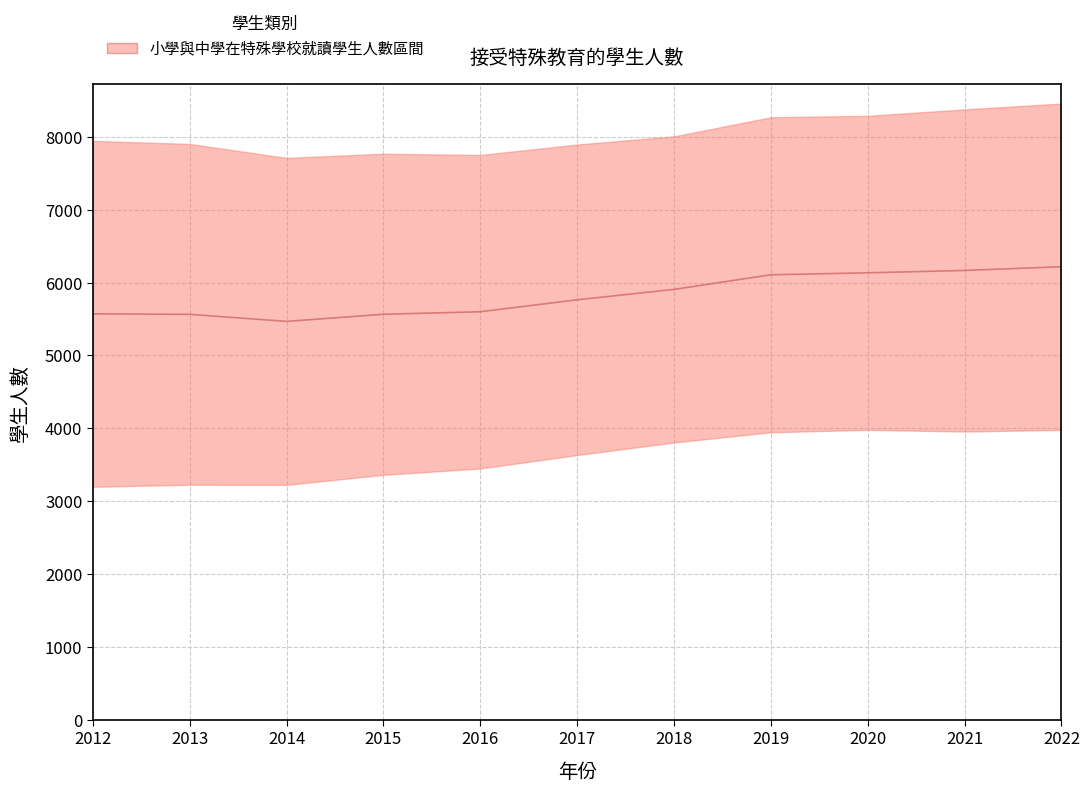

The value at 2019 is 8257.2. True or false?

False